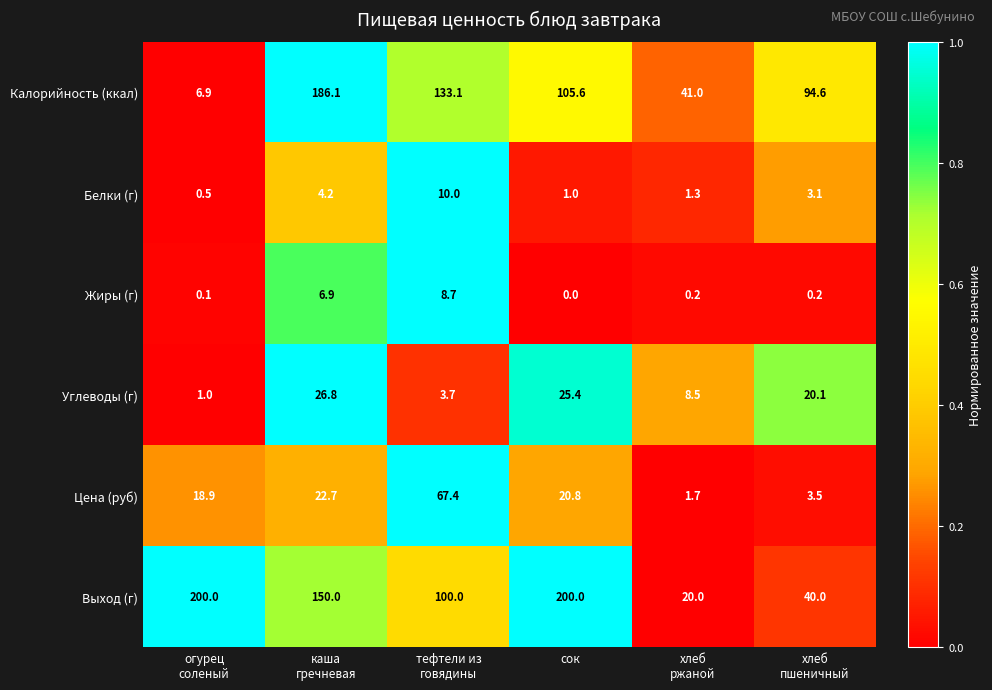

Which series changed the most between огурец
соленый and сок?

Калорийность (ккал)